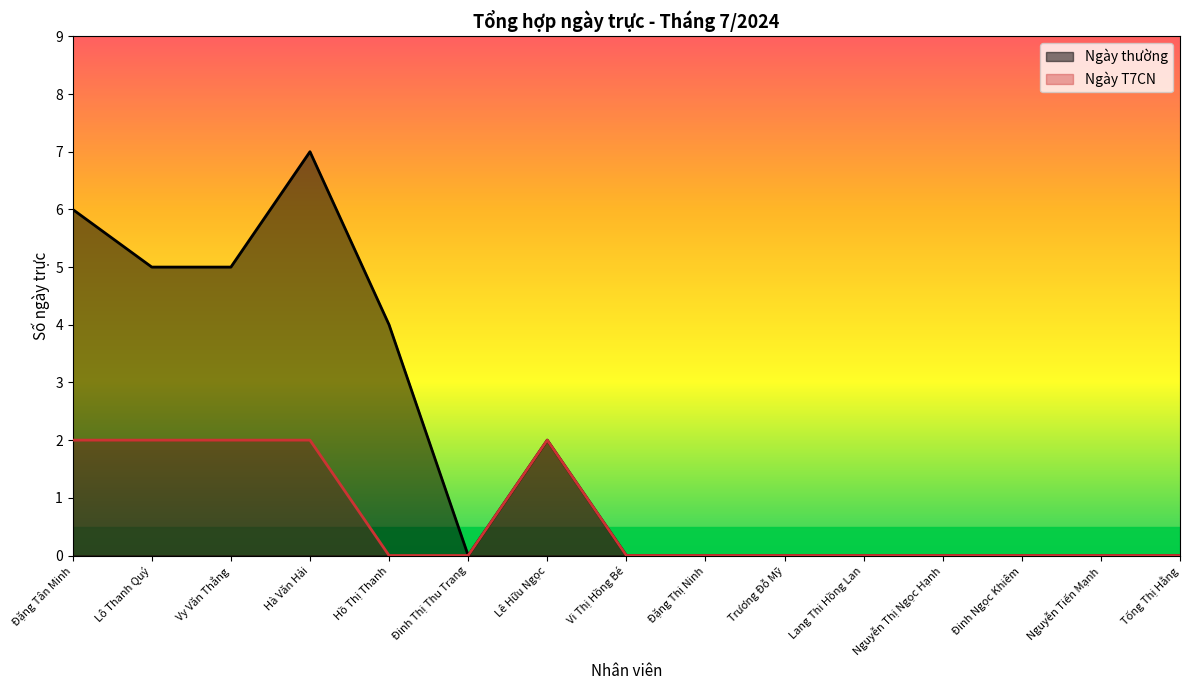

How many values in the Ngày T7CN series exceed 0?

5